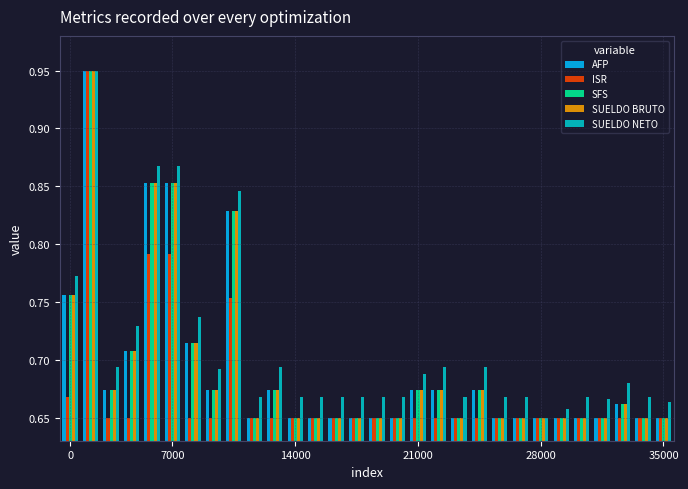

What is the sum of all AFP values?

20.8